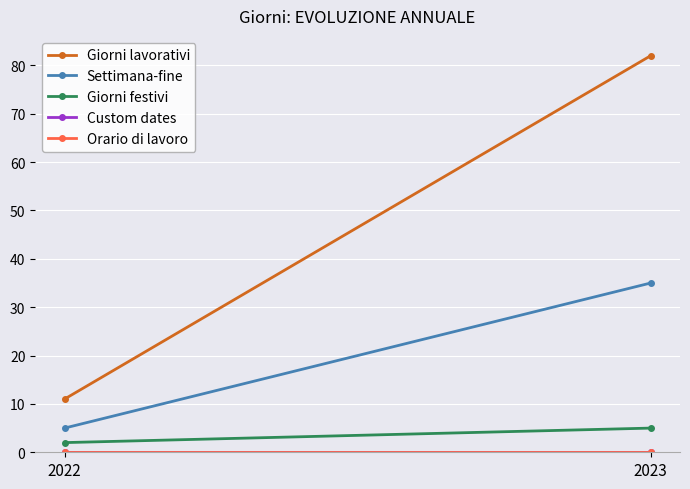

At how many categories does at least one series exceed 15?

1